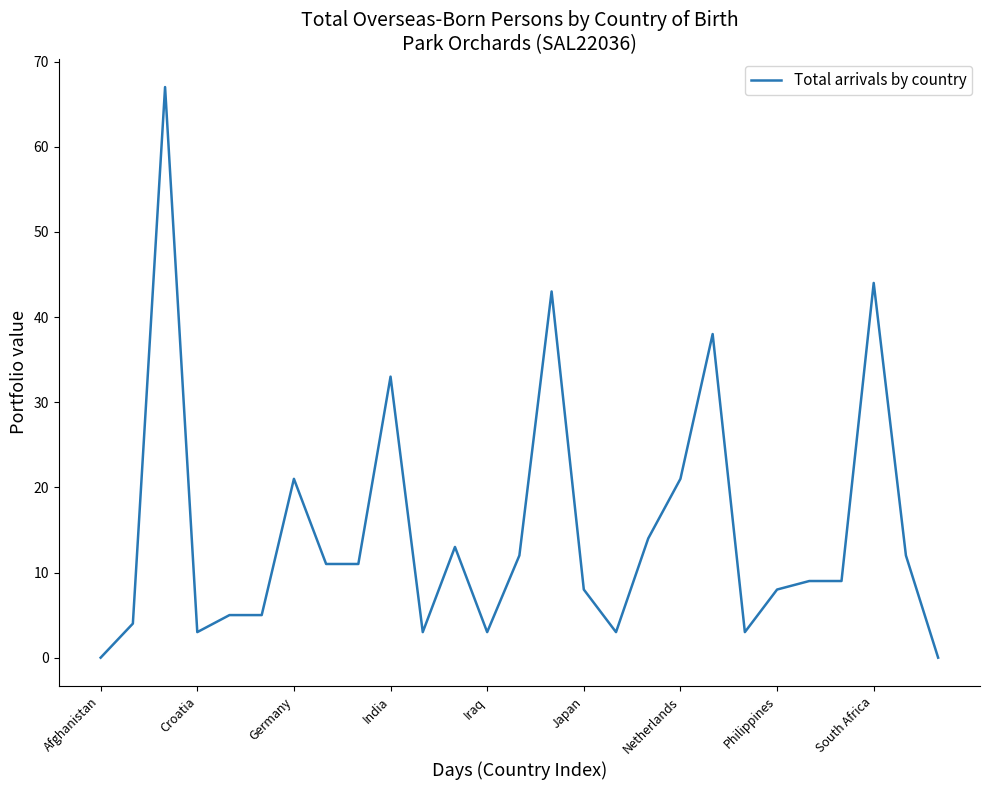

What is the greatest value displayed?

67